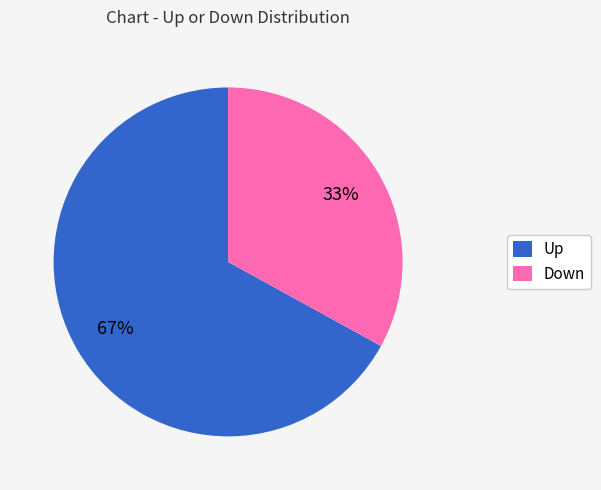

To the nearest percent, what is the difference between the largest and smallest slice percentages?

34%